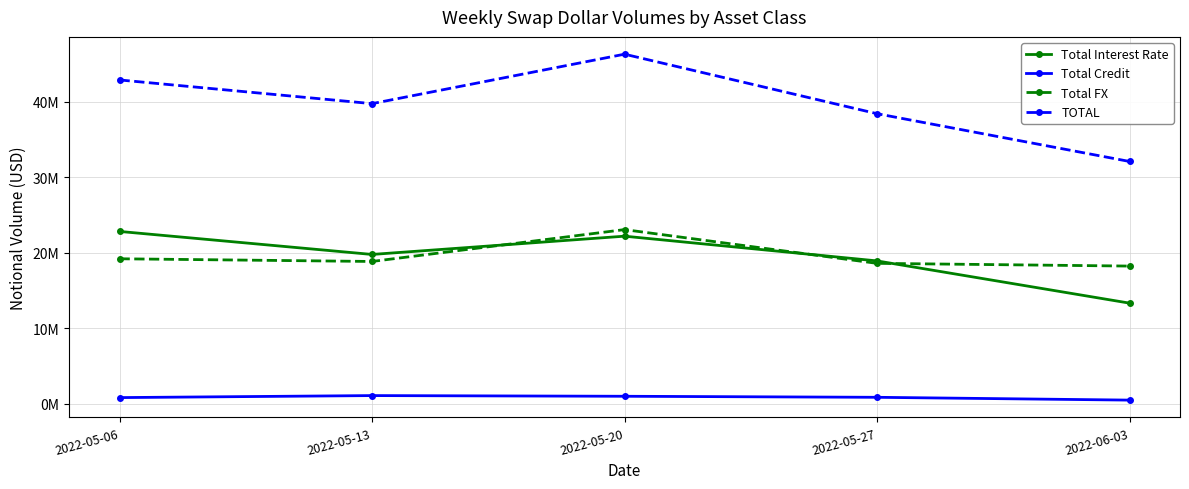

What is the difference between the second highest and minimum values in the Total FX series?

965945